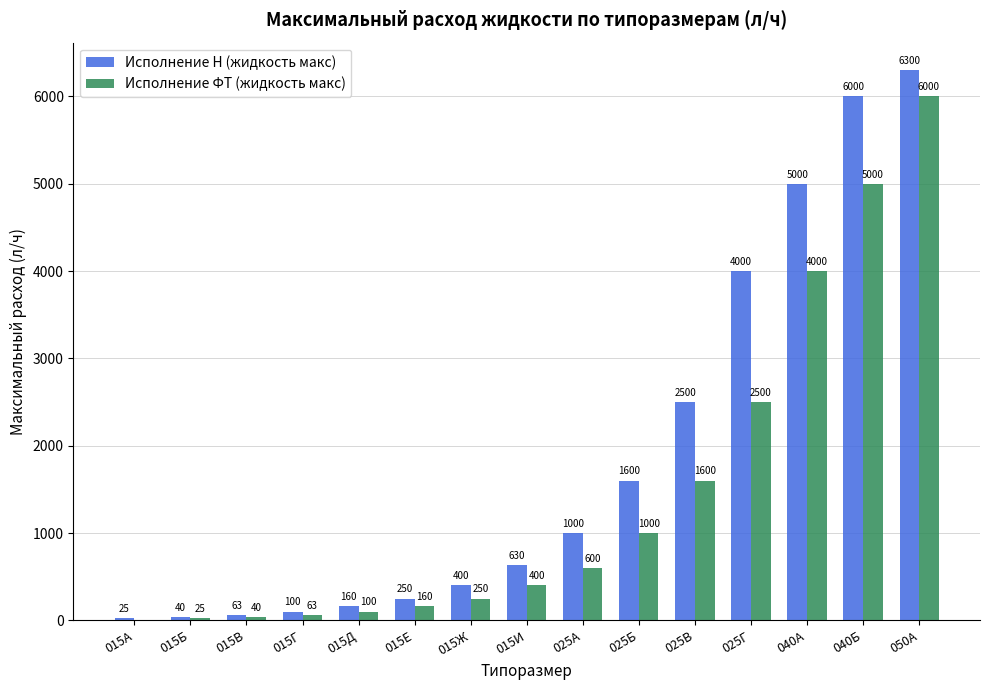

What value does the Исполнение ФТ (жидкость макс) series have at 015Б?

25